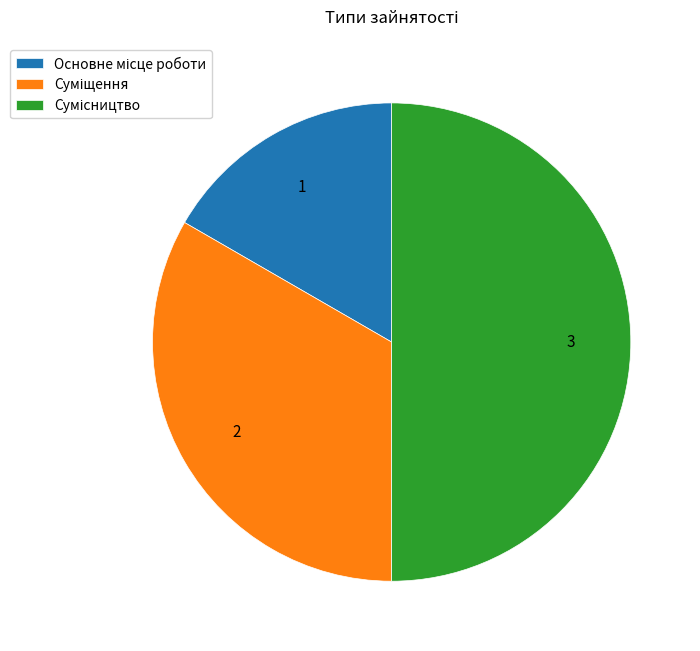

To the nearest percent, what portion does Суміщення represent?

33%